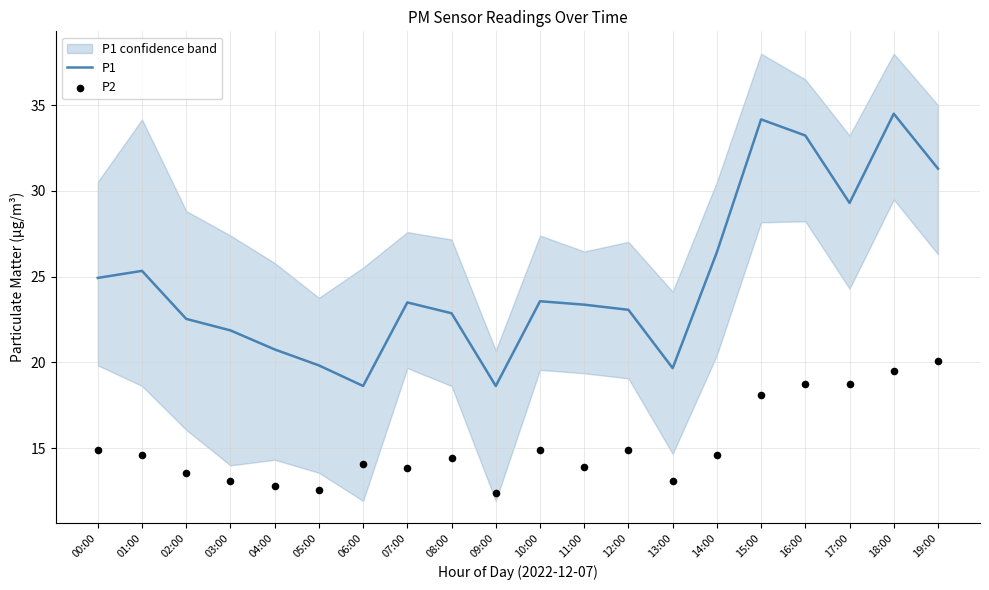

What is the total value across all series at 11:00?

37.3